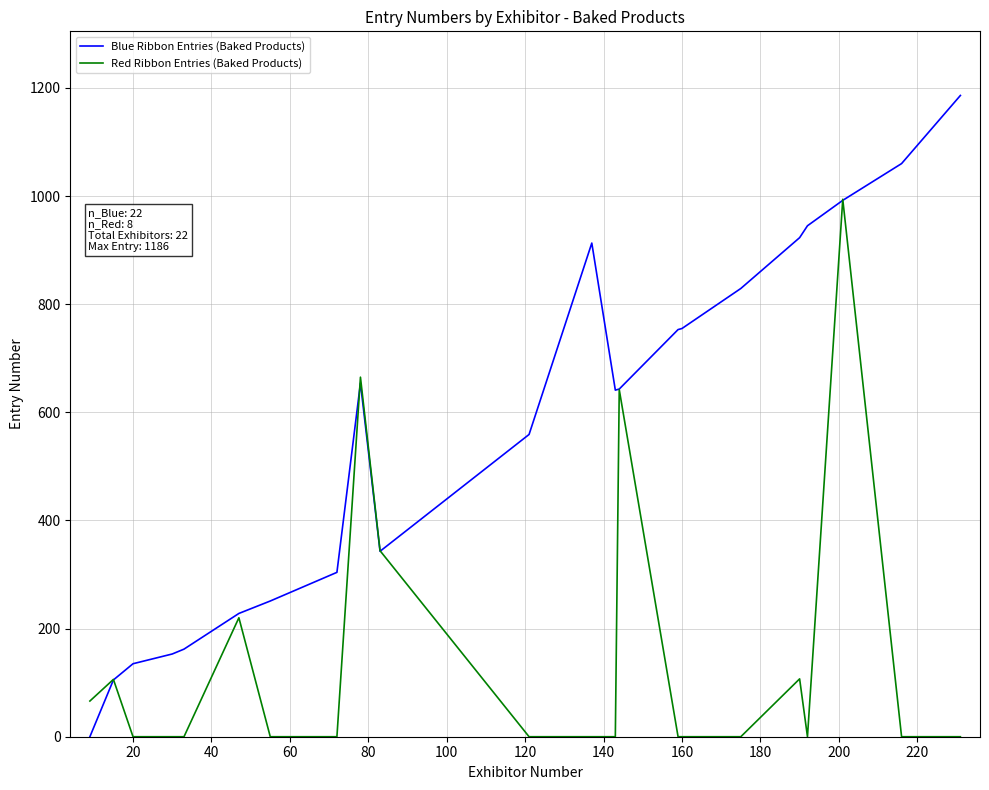

Which series has the widest spread of values?

Blue Ribbon Entries (Baked Products)